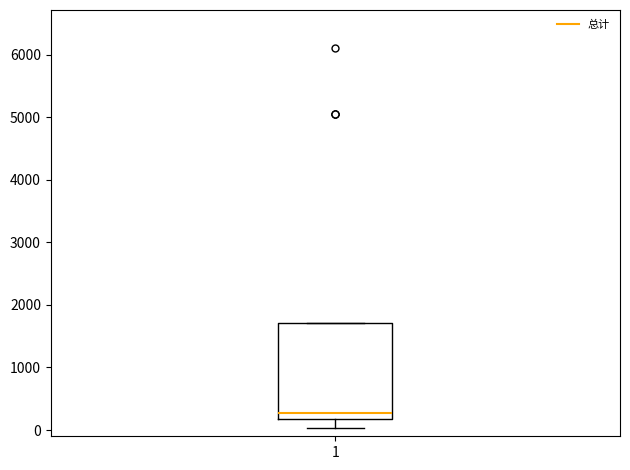

Where is the lower edge of the box at x = 1 on the y-axis? The values are not printed on the chart, so give them approximately, as read against the axis.

200